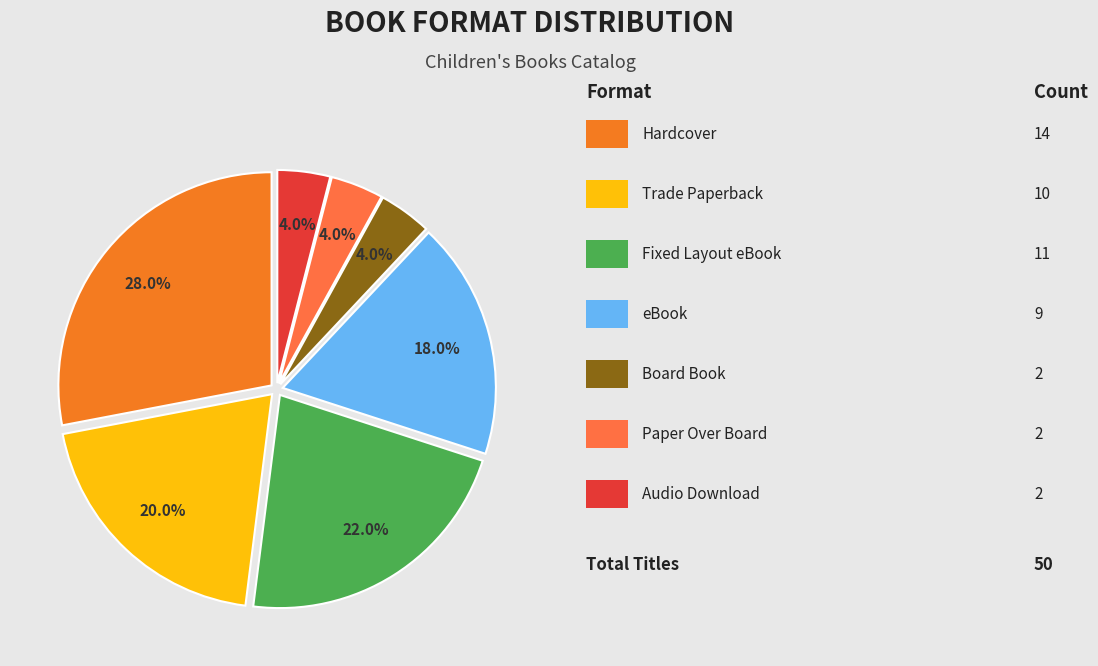

What is the largest slice in the pie chart?

Hardcover